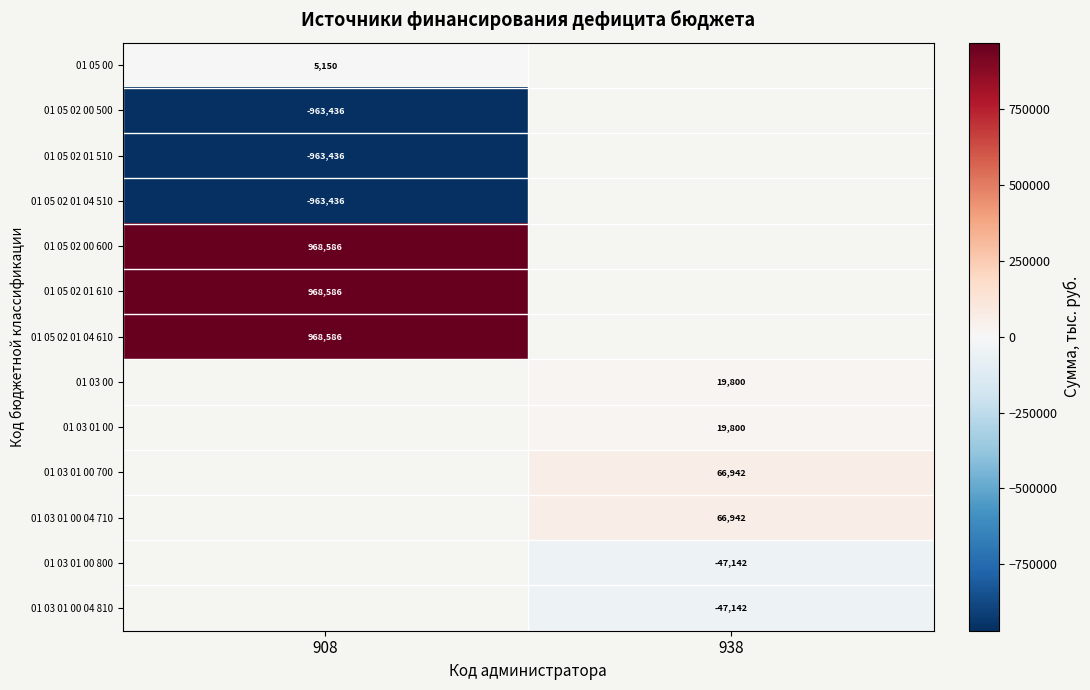

Is the value of 01 03 01 00 04 810 at 938 greater than the value of 01 03 01 00 700 at 938?

No